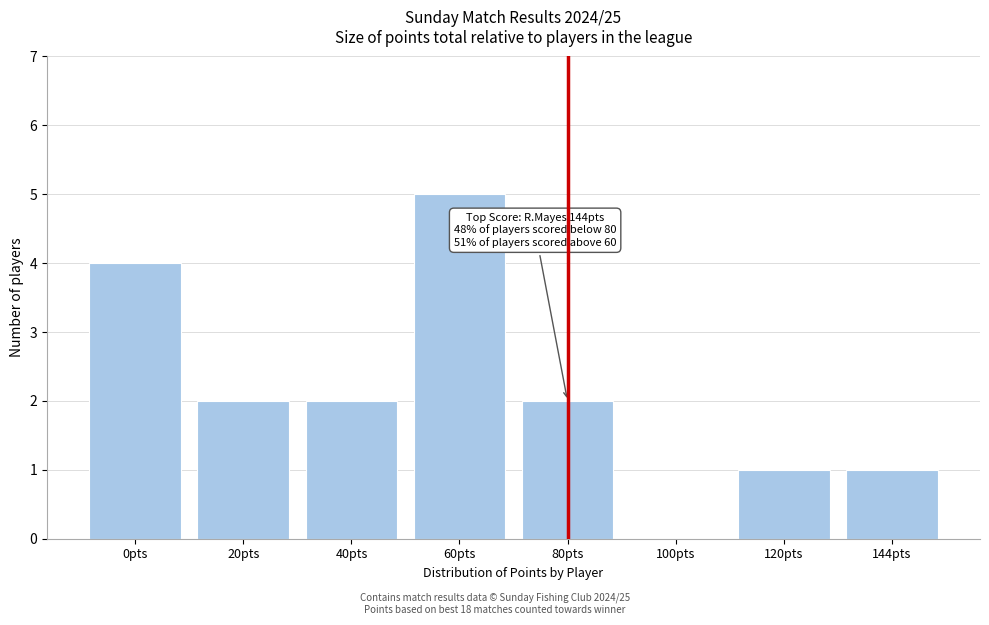

Reading left to right, extract all data points from this chart.

0pts=4	20pts=2	40pts=2	60pts=5	80pts=2	100pts=0	120pts=1	144pts=1